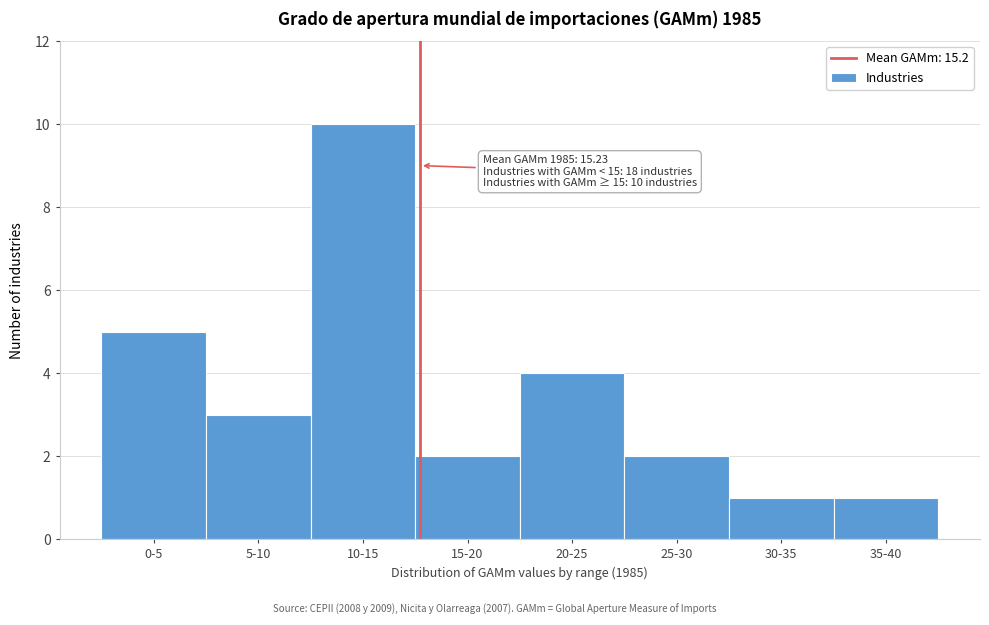

Reading left to right, what are all the values shown in this chart?

0-5=5	5-10=3	10-15=10	15-20=2	20-25=4	25-30=2	30-35=1	35-40=1